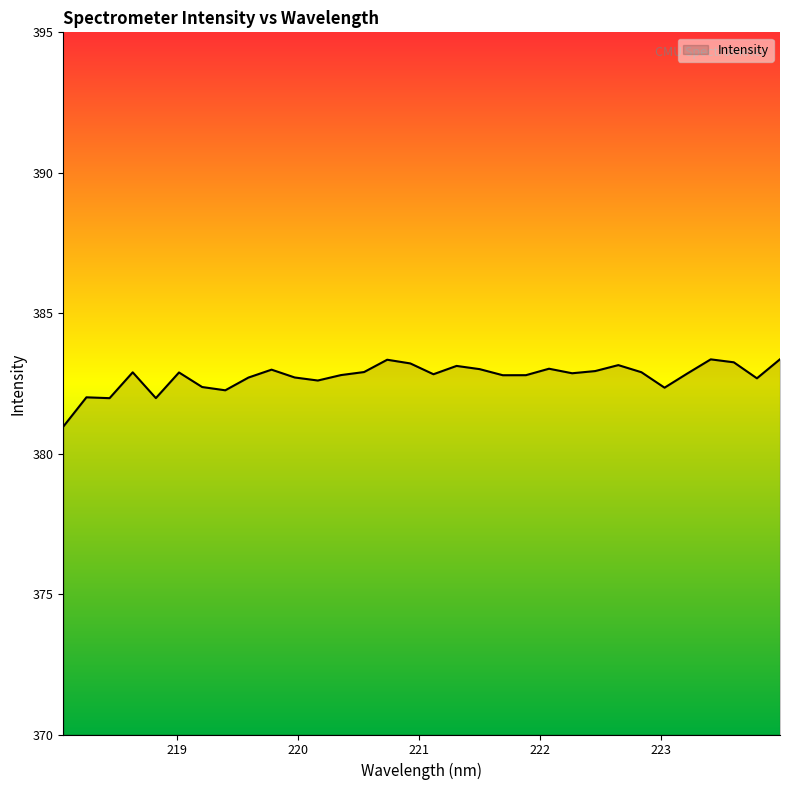

What is the maximum value shown in the chart?

383.4